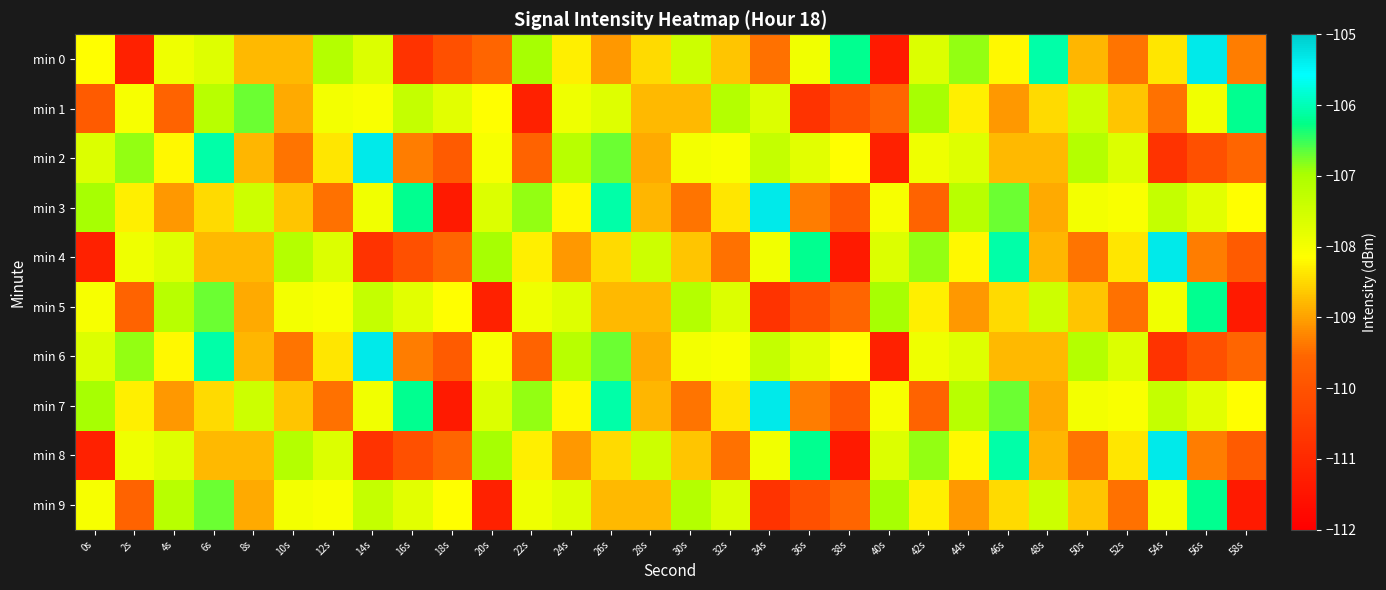

What is the greatest value displayed?

-105.4